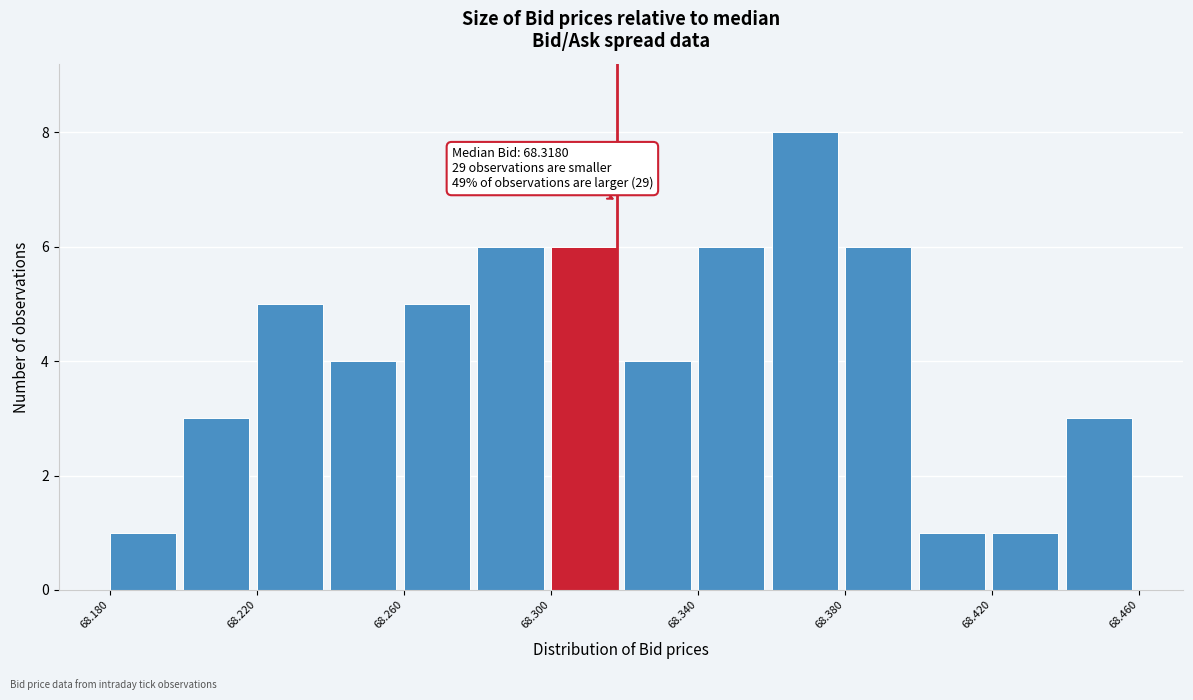

Over which range of the x-axis is the bar tallest?

68.36 to 68.38